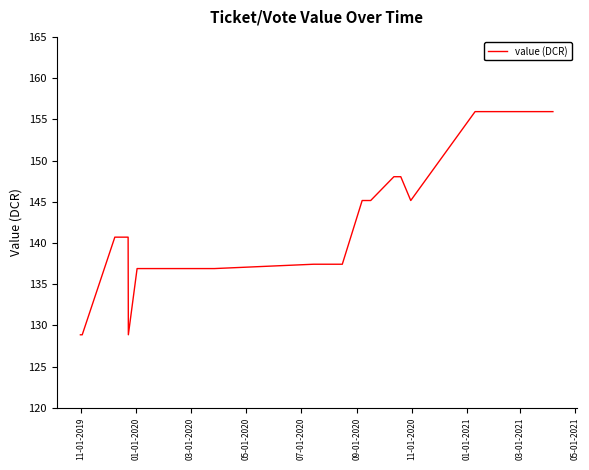

What is the label of the 18th point from the right?

11-01-2020